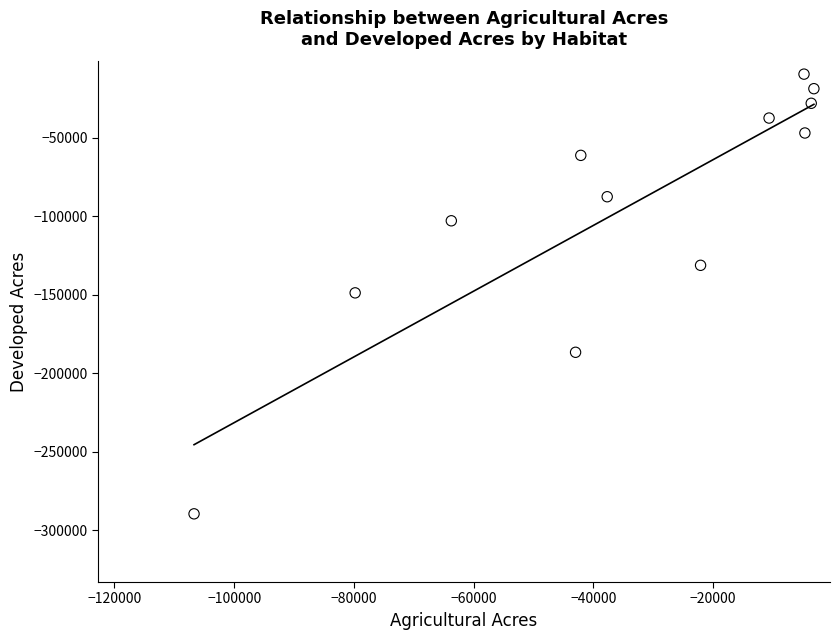

What is the range of Y values (max minus min)?

280056.9